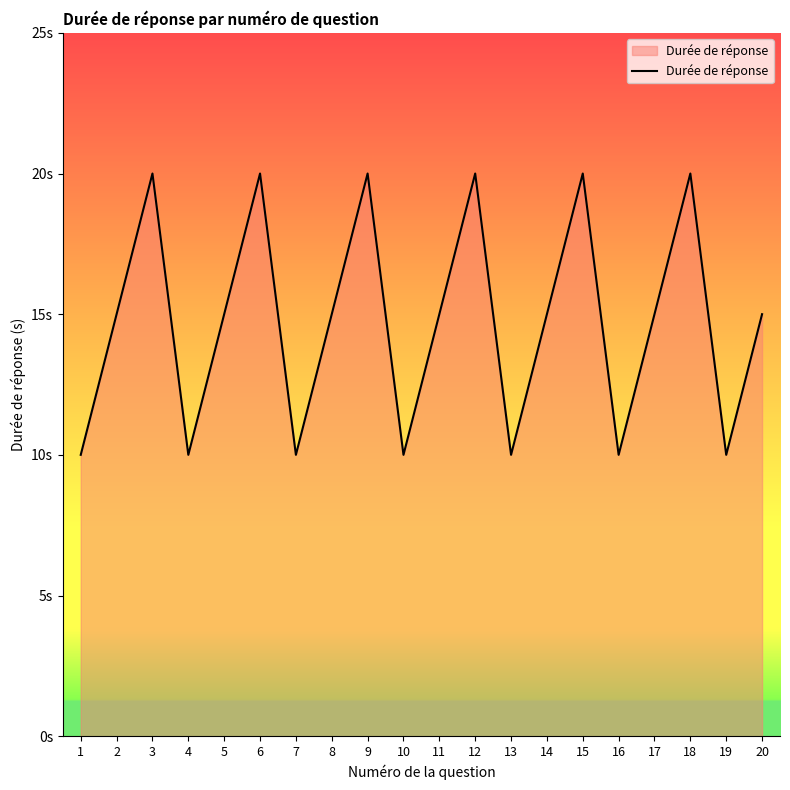

At which category does the data reach its first local peak?

3